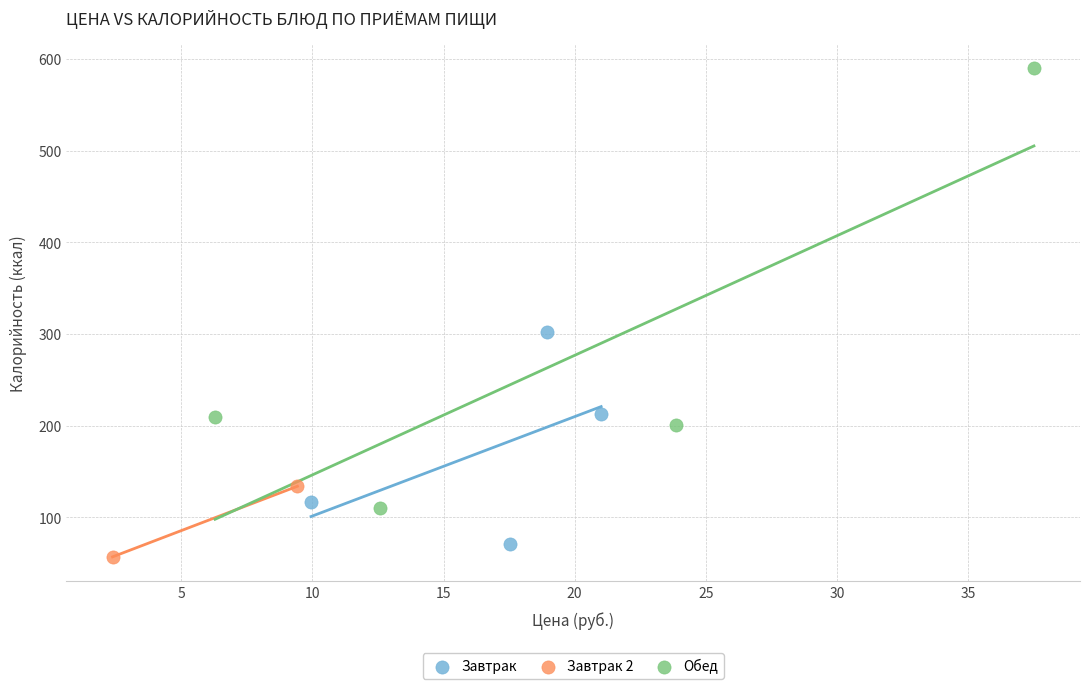

What are all the series names shown in the legend?

Завтрак, Завтрак 2, Обед